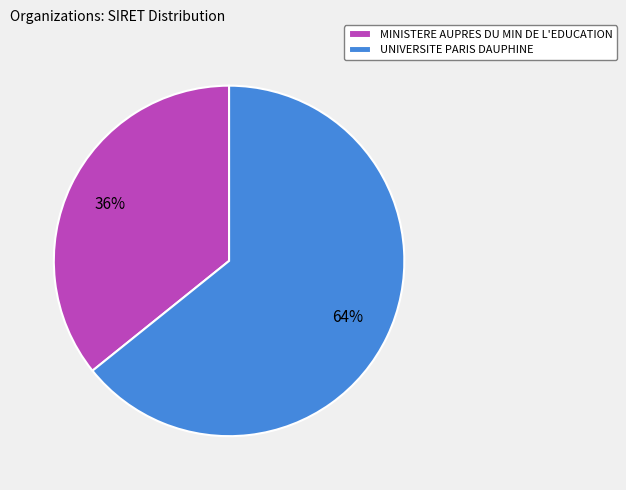

Rank the categories by value from lowest to highest.

MINISTERE AUPRES DU MIN DE L'EDUCATION, UNIVERSITE PARIS DAUPHINE